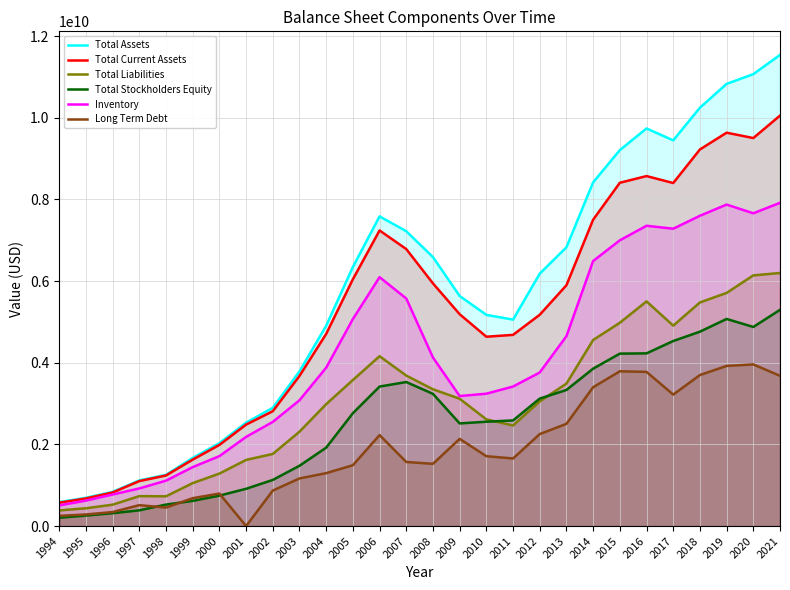

Between 2006 and 1997, which is larger?

2006